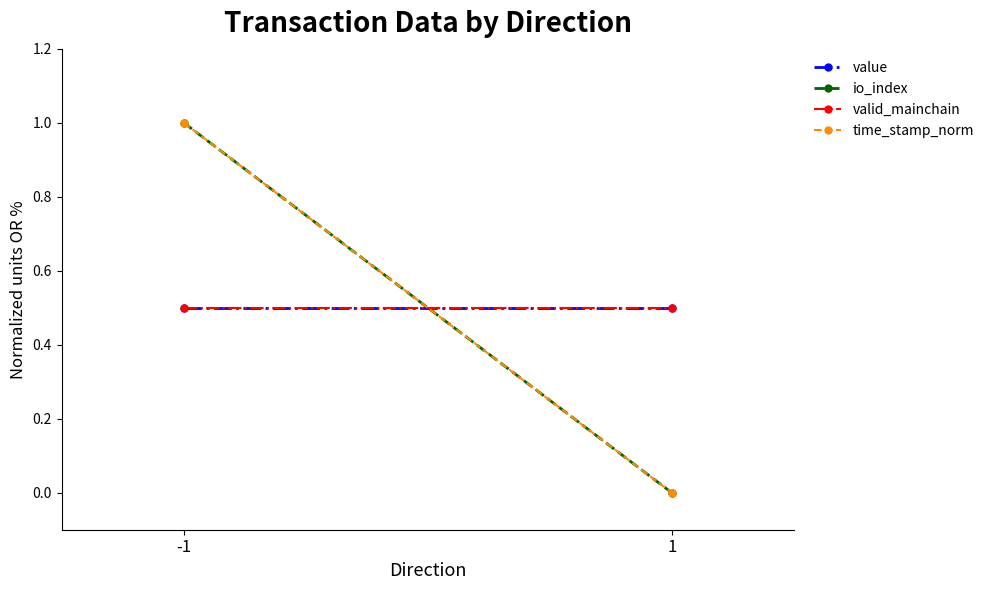

What is the sum of the value values at -1 and 1?

1.0